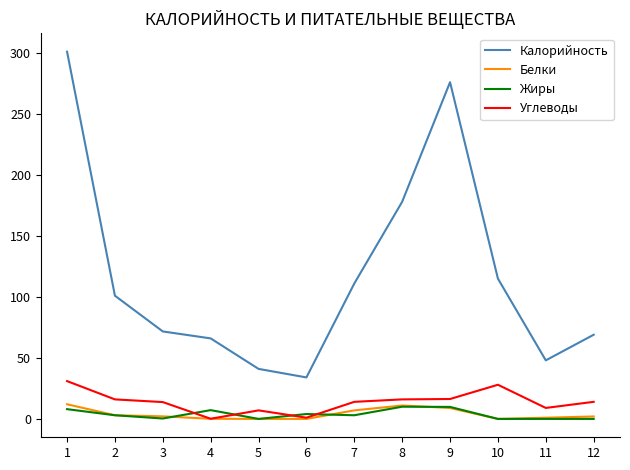

Which category has the highest value across all series?

1